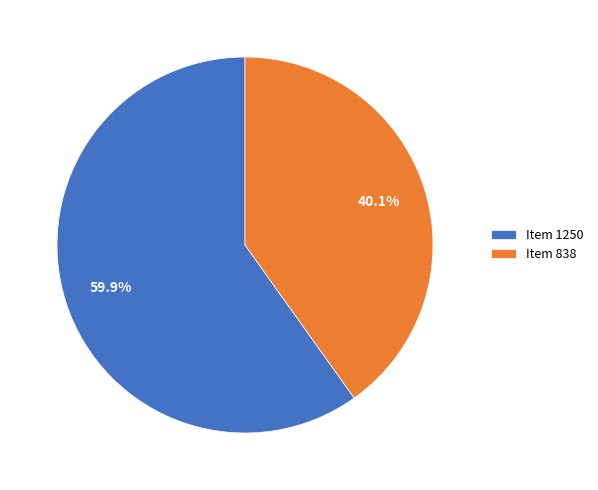

Is it true that Item 838 is 48% of the pie?

False